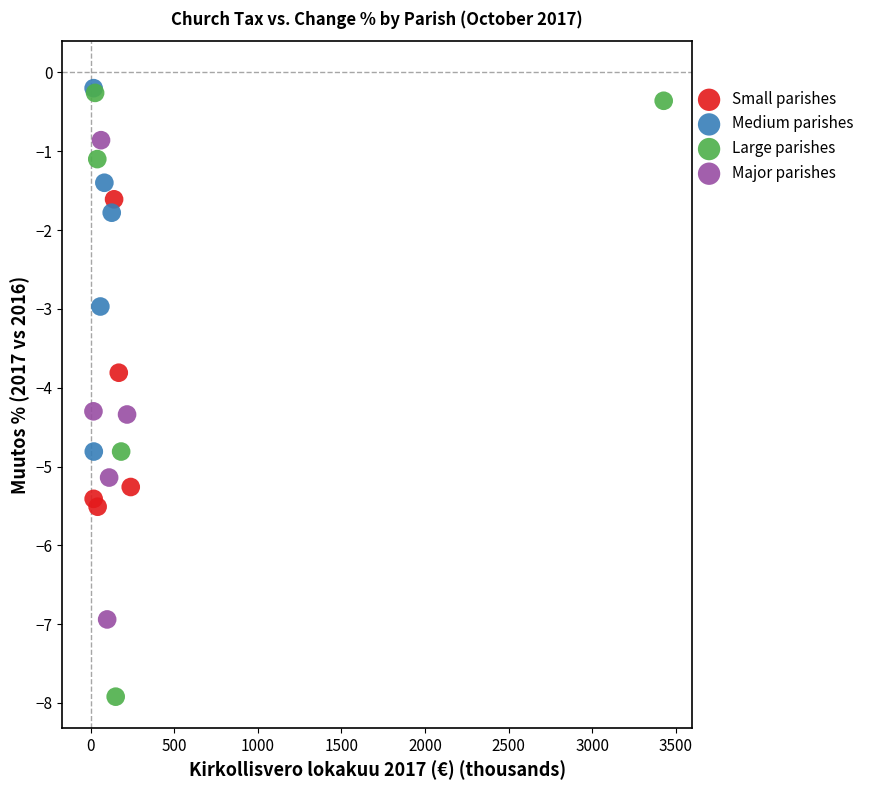

Which series reaches the minimum Y coordinate?

Large parishes